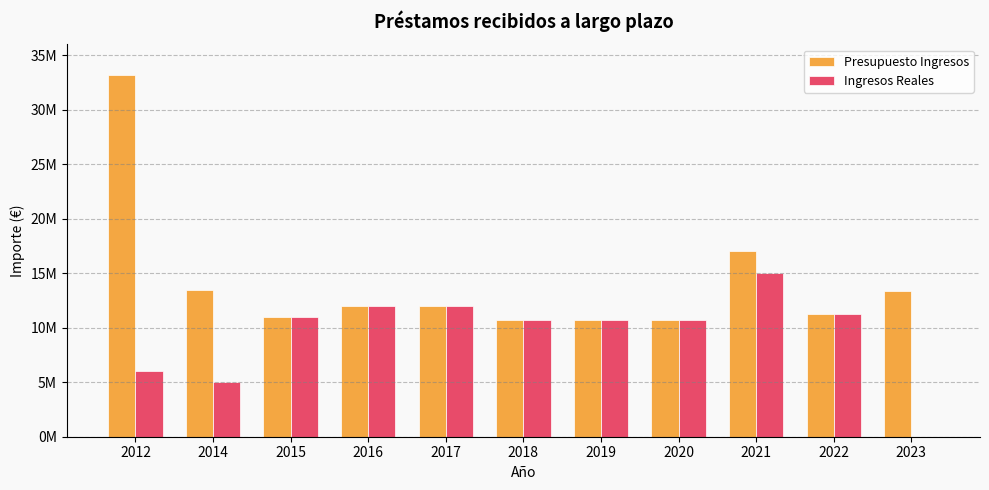

What are all the series names shown in the legend?

Presupuesto Ingresos, Ingresos Reales